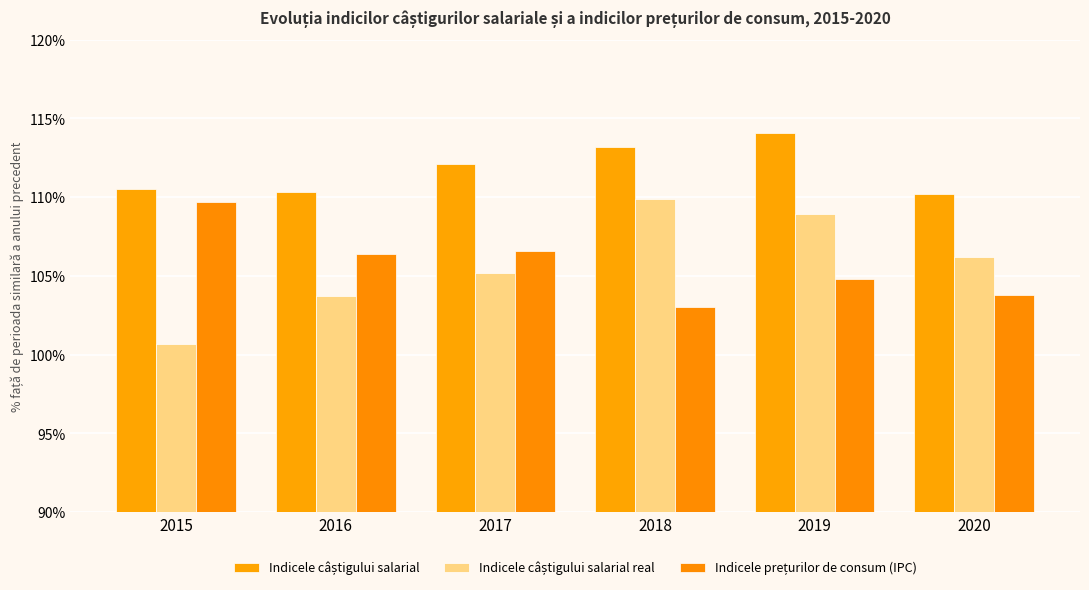

What is the sum of all Indicele prețurilor de consum (IPC) values?

634.2